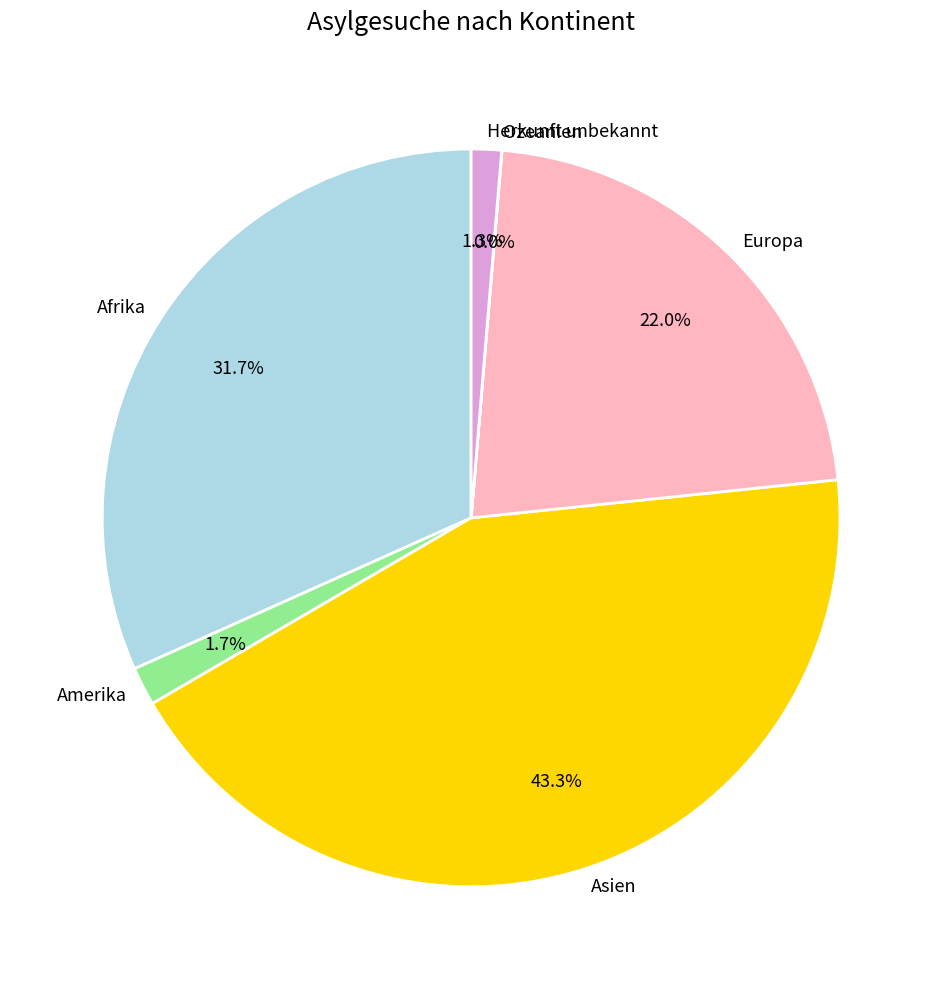

To the nearest percent, what is the combined percentage of Amerika and Europa?

24%